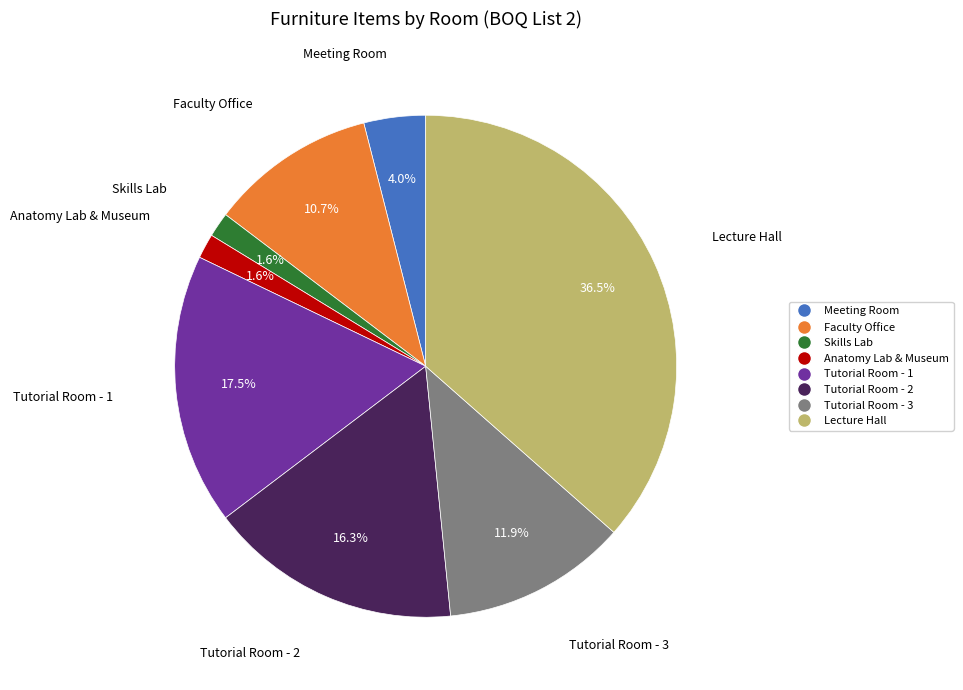

Which category has the biggest portion of the pie?

Lecture Hall